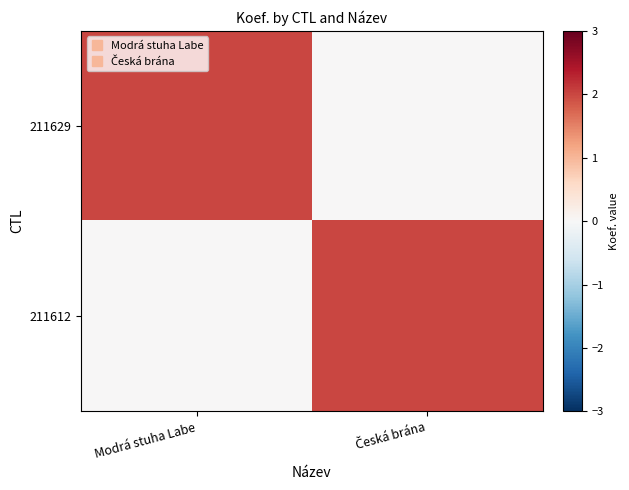

Reading left to right, what are all the values shown in this chart?

211629: Modrá stuha Labe=2	Česká brána=0
211612: Modrá stuha Labe=0	Česká brána=2